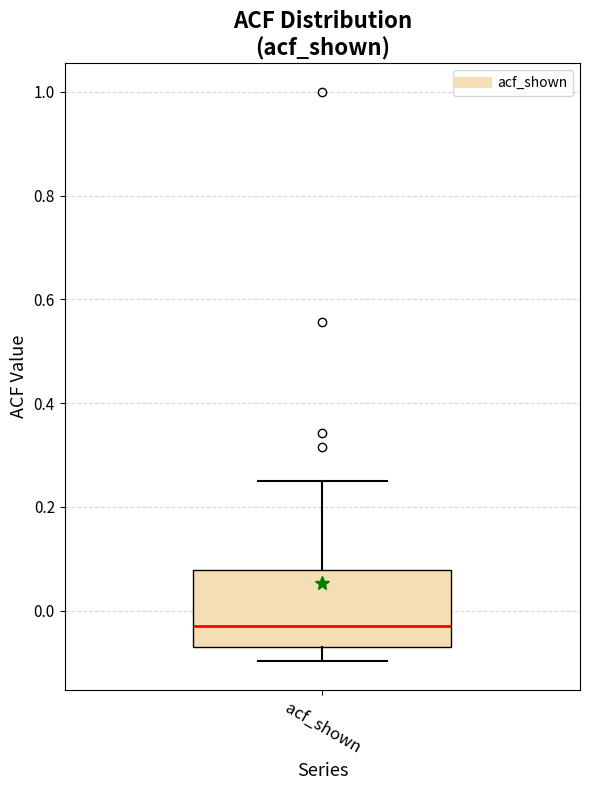

Where is the lower edge of the box for acf_shown on the y-axis? The values are not printed on the chart, so give them approximately, as read against the axis.

-0.08